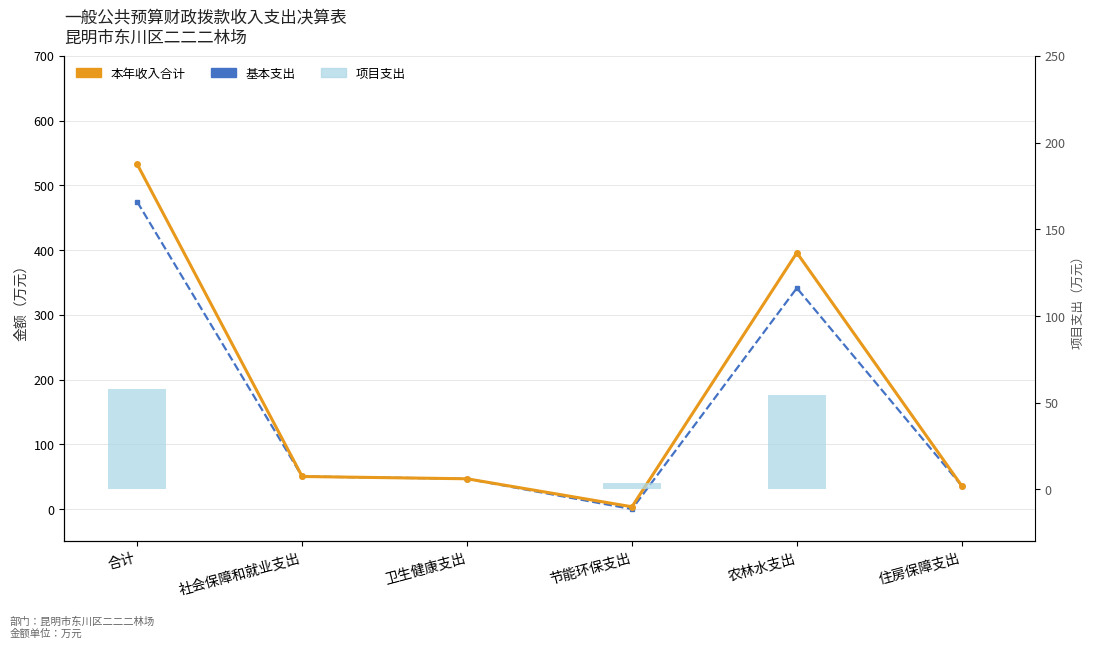

Where does the 项目支出 series first go above 3?

合计